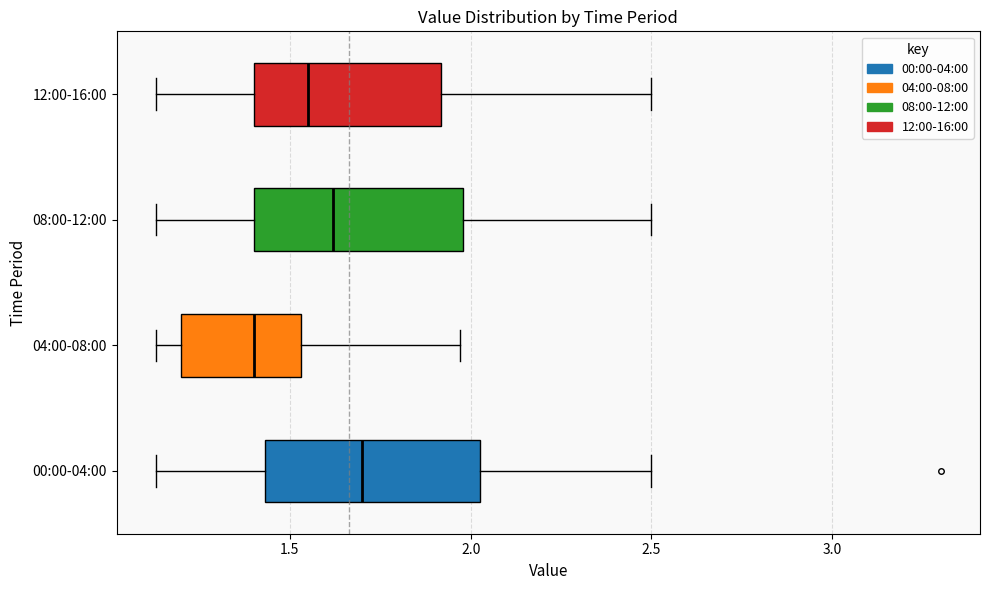

Where does the right whisker of the box for 12:00-16:00 end on the x-axis? The values are not printed on the chart, so give them approximately, as read against the axis.

2.50